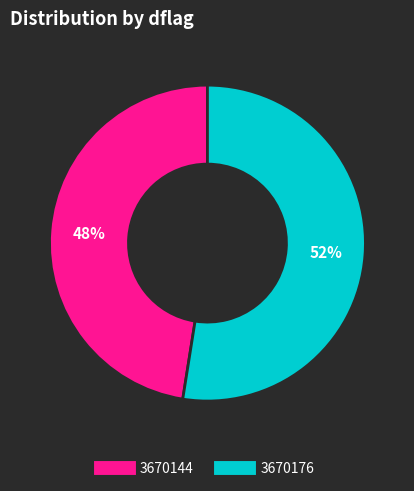

Which category accounts for the majority?

3670176